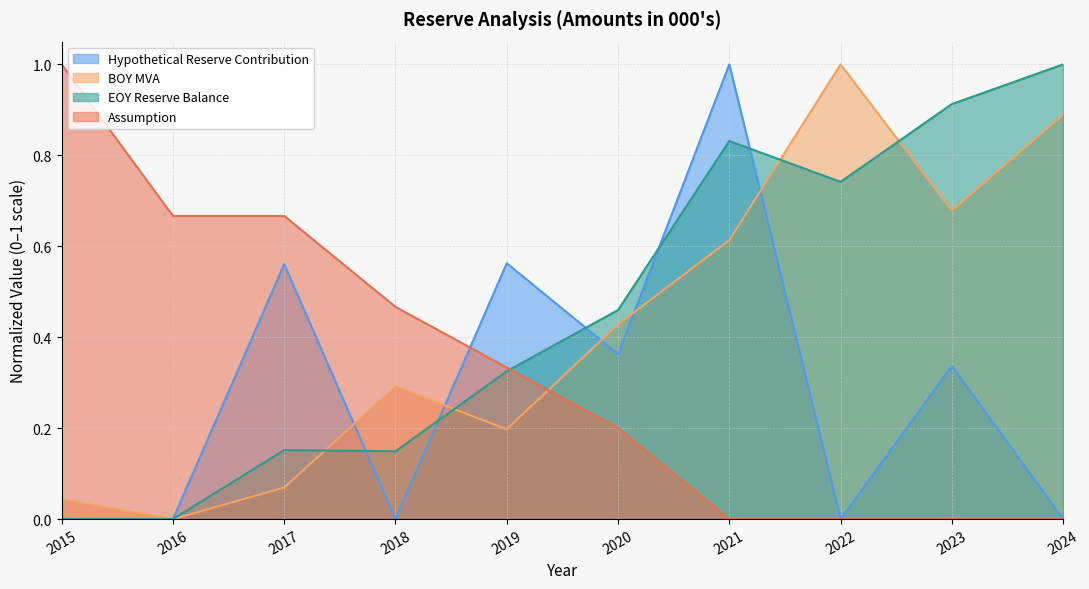

What is the difference between the highest and lowest values at 2021?

1.0